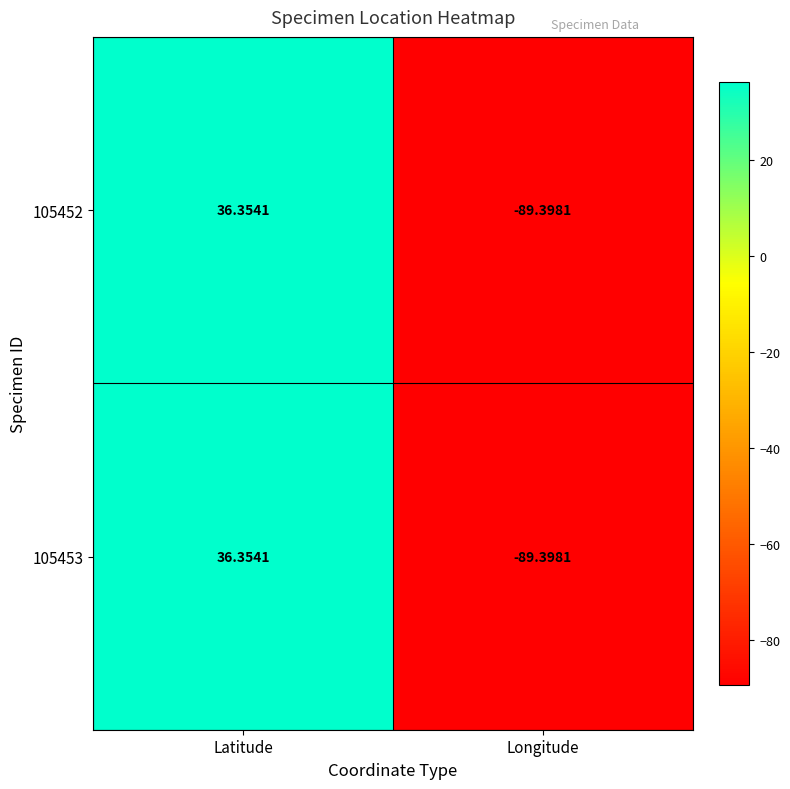

How many values in the 105452 series exceed 36?

1